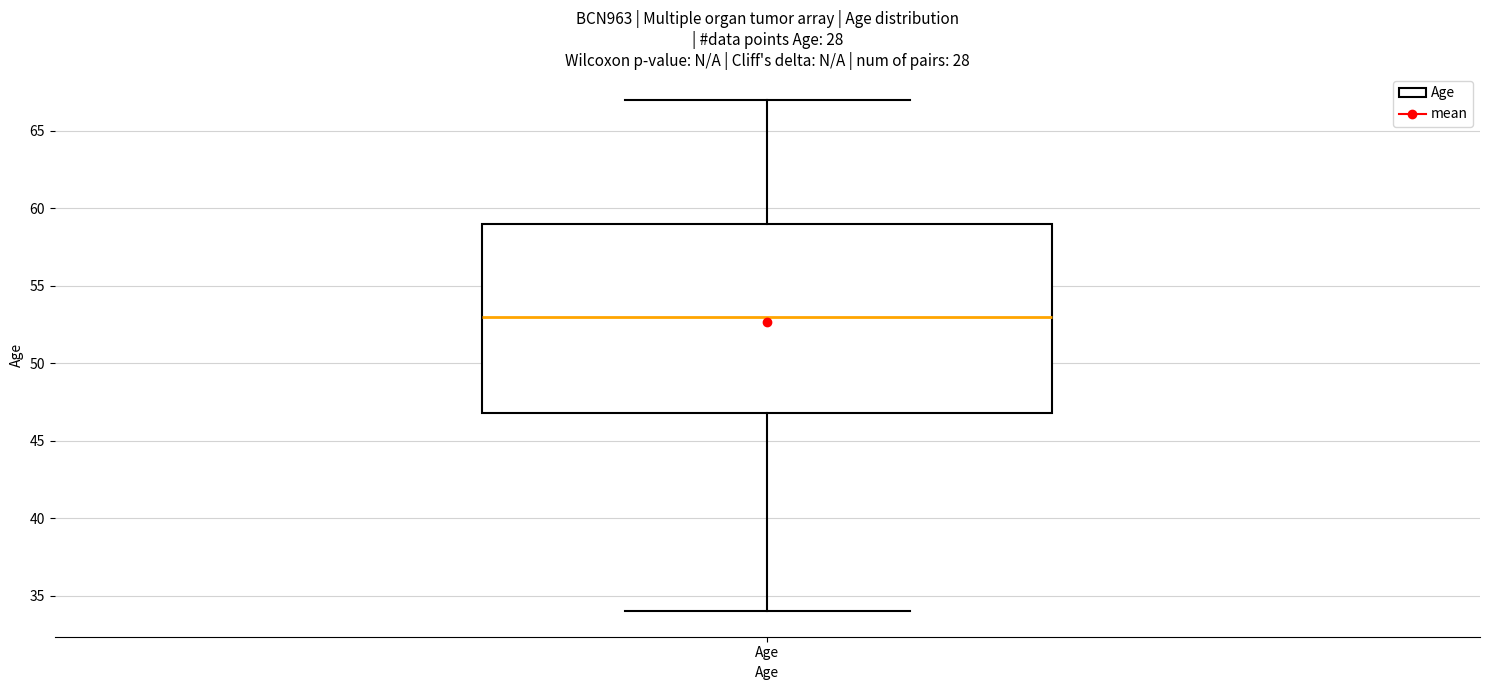

Where is the upper edge of the box for Age on the y-axis? The values are not printed on the chart, so give them approximately, as read against the axis.

59